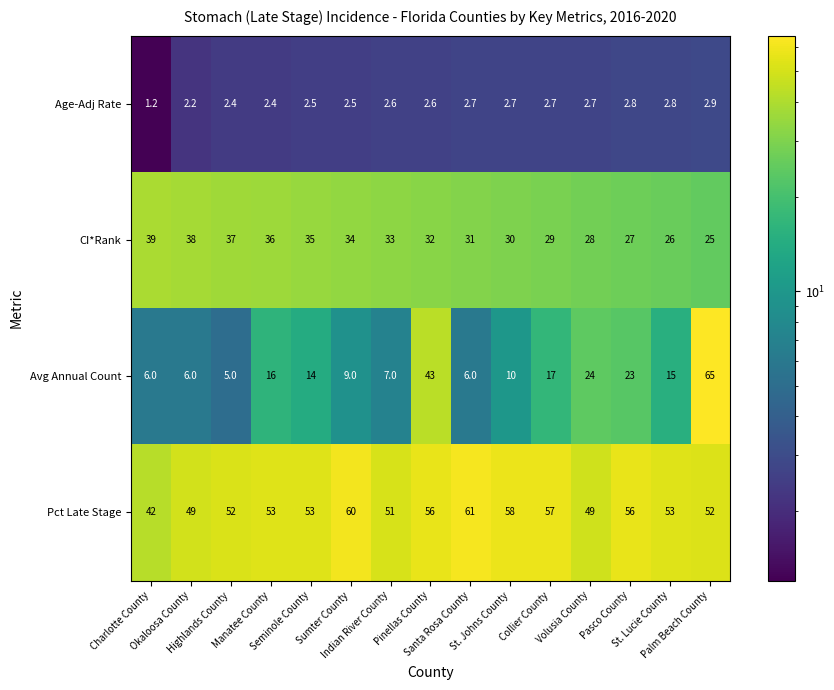

How many series are shown in this chart?

4